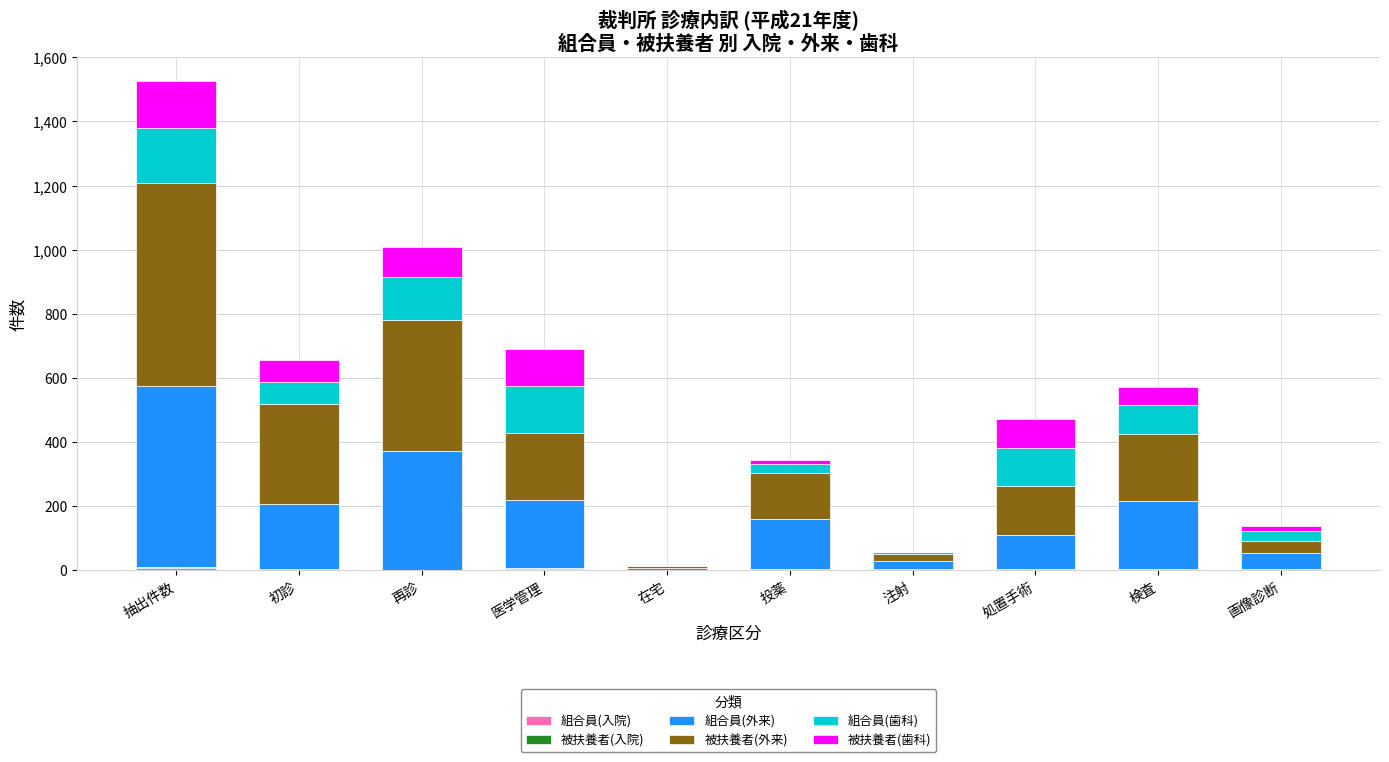

At which category is the sum across all series the highest?

抽出件数